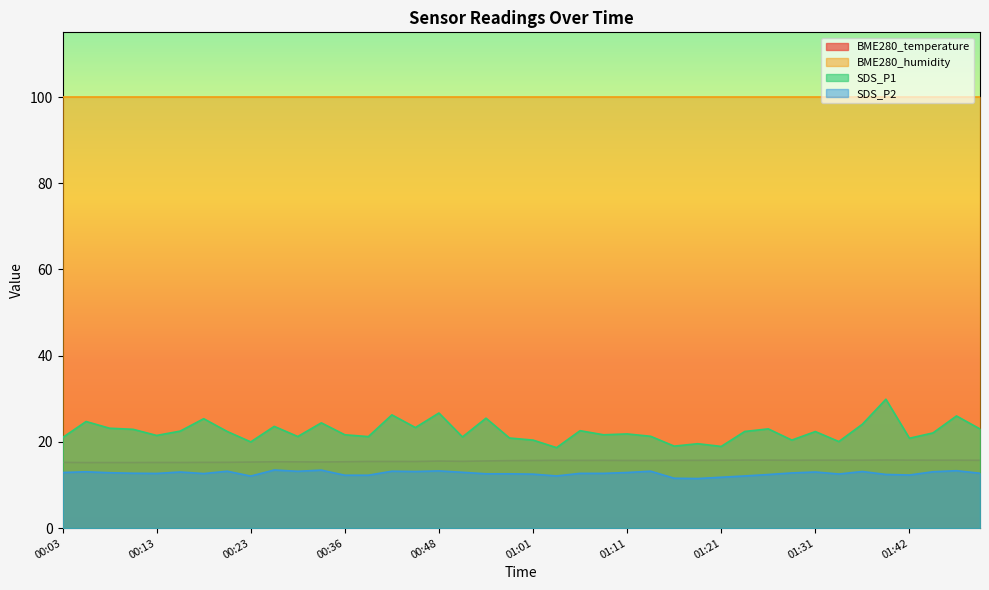

Rank the categories by BME280_temperature value from highest to lowest.

01:39, 01:24, 01:26, 01:42, 01:31, 01:34, 01:37, 01:44, 01:47, 01:21, 01:29, 01:49, 01:04, 01:19, 01:09, 01:16, 01:06, 01:11, 01:01, 01:14, 00:59, 00:53, 00:48, 00:51, 00:38, 00:41, 00:43, 00:28, 00:36, 00:31, 00:33, 00:23, 00:20, 00:03, 00:18, 00:13, 00:15, 00:08, 00:10, 00:05